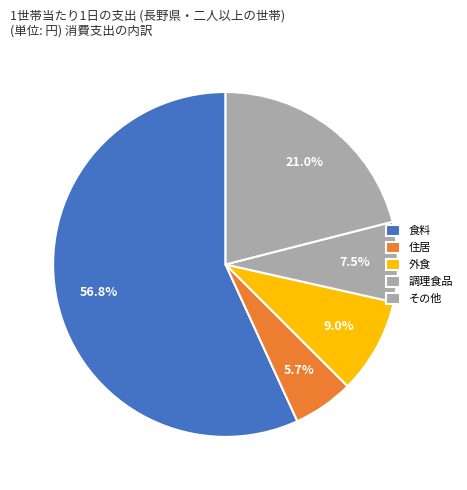

Which category has the biggest portion of the pie?

食料